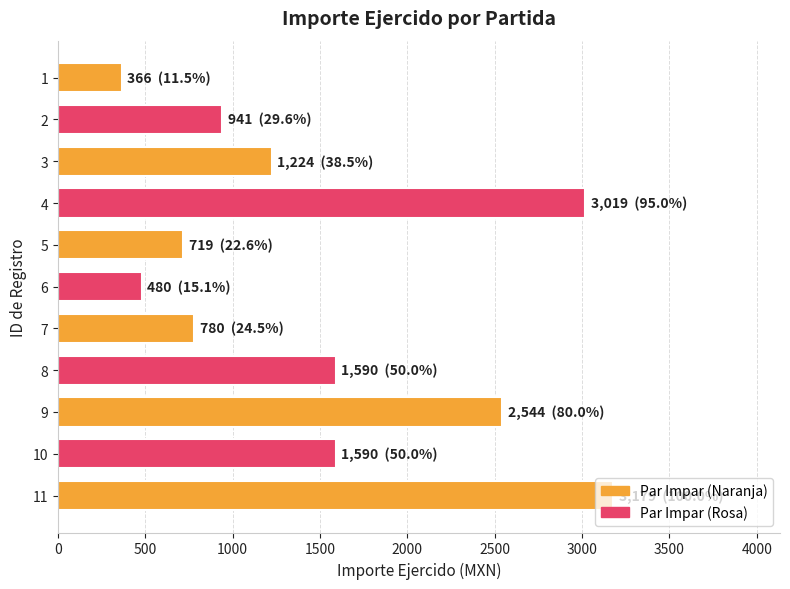

What is the minimum value shown in the chart?

366